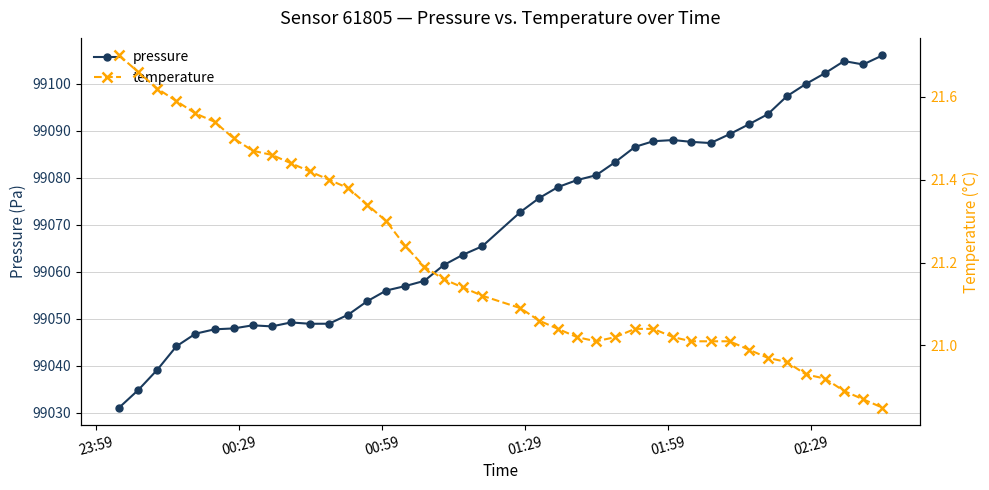

What is the value of the temperature point at the 40th from the left?

20.9